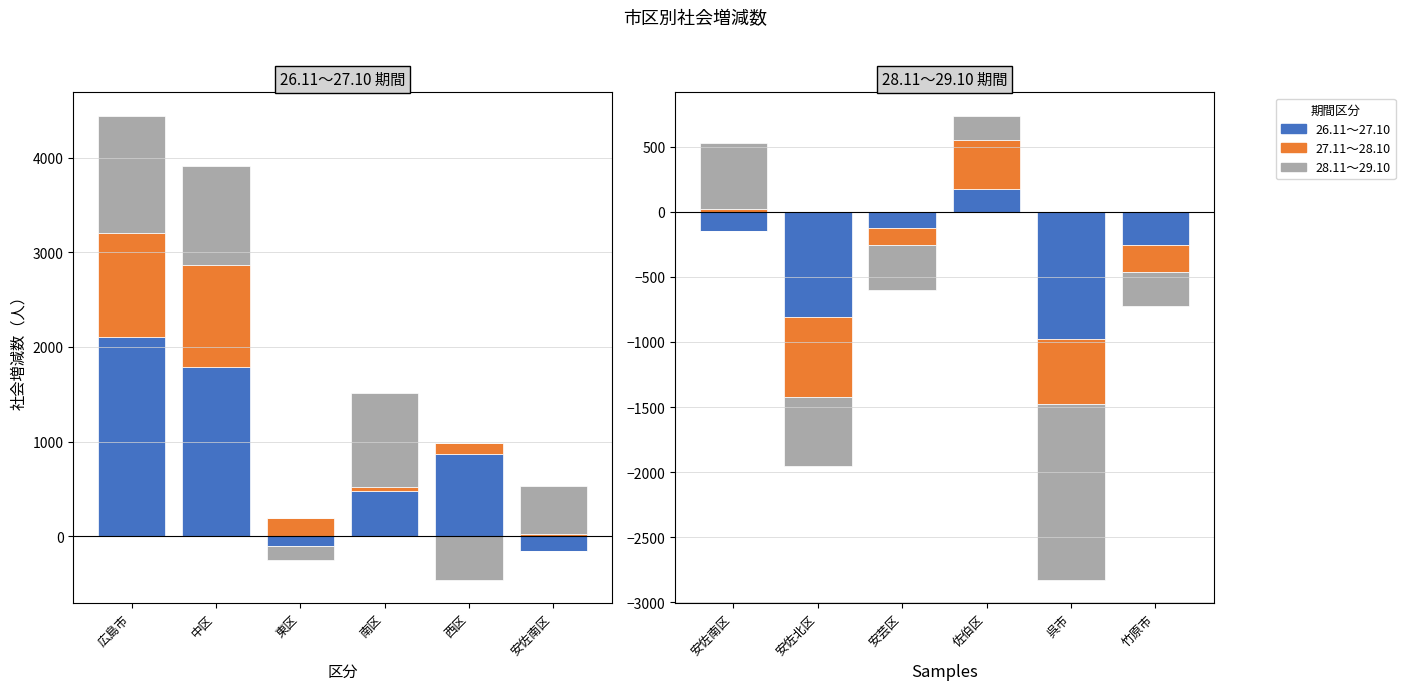

What is the difference between the highest and lowest values at 南区?

935